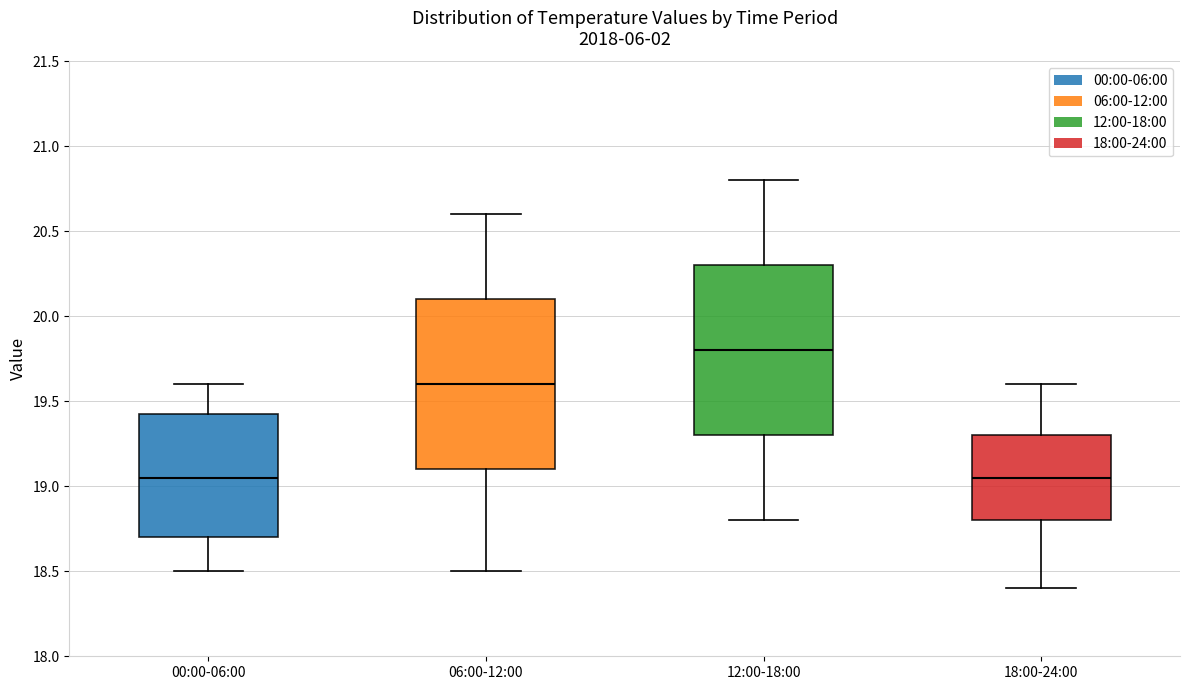

Reading left to right, transcribe this box plot: for each box, give where its median line is, the range the box spans, and where its two whiskers end, as read against the y-axis. The values are not printed on the chart, so give them approximately, as read against the axis.

00:00-06:00: median 19.05, box 18.70 to 19.45, whiskers 18.50 to 19.60
06:00-12:00: median 19.60, box 19.10 to 20.10, whiskers 18.50 to 20.60
12:00-18:00: median 19.80, box 19.30 to 20.30, whiskers 18.80 to 20.80
18:00-24:00: median 19.05, box 18.80 to 19.30, whiskers 18.40 to 19.60